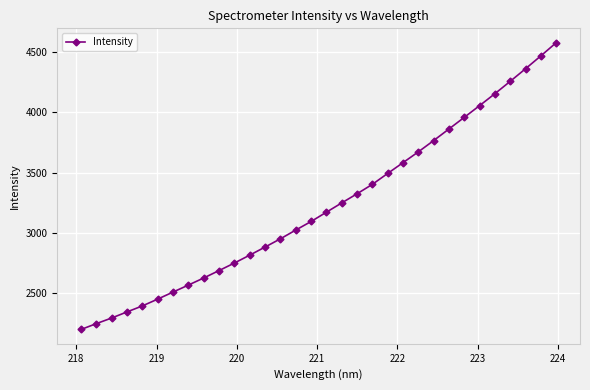

What is the difference between the maximum and minimum values?

2378.5